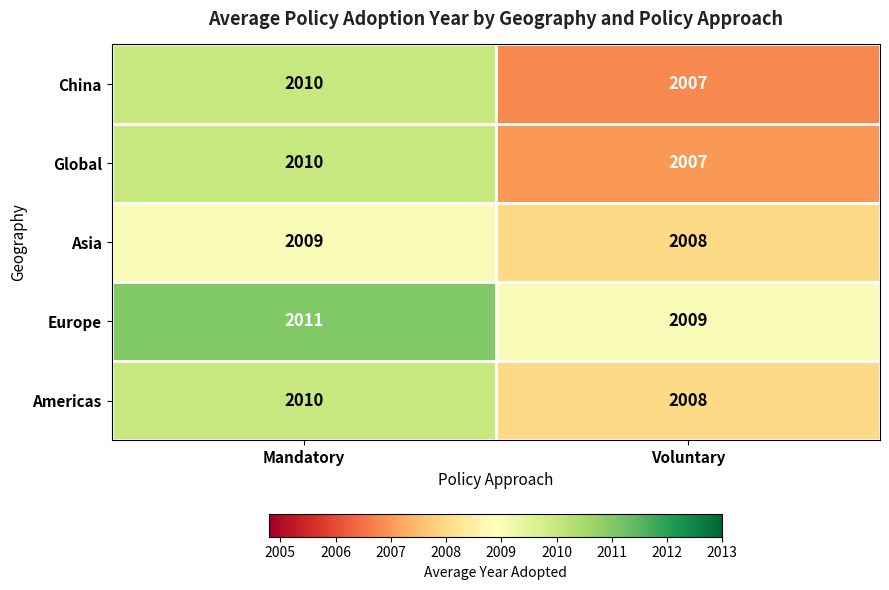

What is the maximum value shown in the chart?

2011